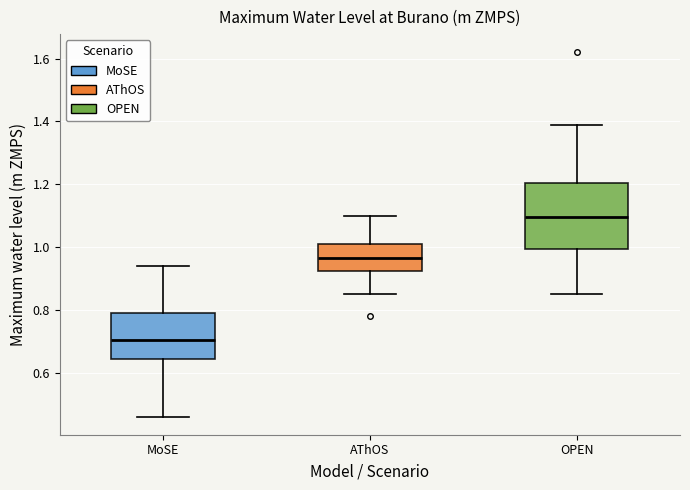

Reading left to right, transcribe this box plot: for each box, give where its median line is, the range the box spans, and where its two whiskers end, as read against the y-axis. The values are not printed on the chart, so give them approximately, as read against the axis.

MoSE: median 0.70, box 0.64 to 0.80, whiskers 0.46 to 0.94
AThOS: median 0.96, box 0.92 to 1.02, whiskers 0.86 to 1.10
OPEN: median 1.10, box 1.00 to 1.20, whiskers 0.86 to 1.40